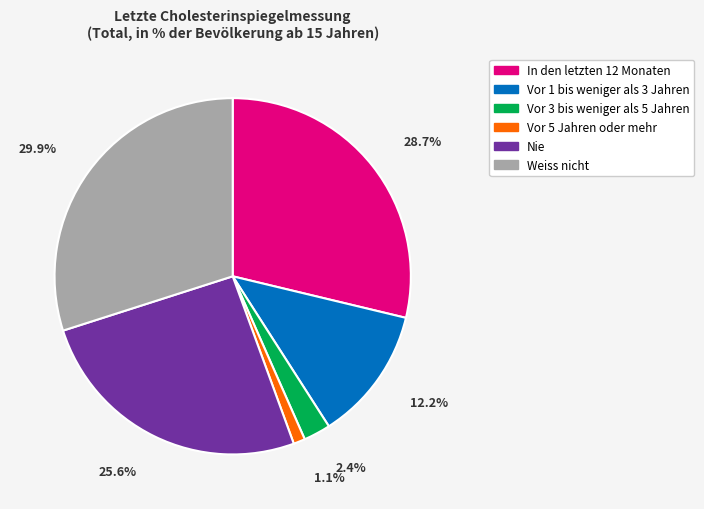

What is the smallest slice in the pie chart?

Vor 5 Jahren oder mehr